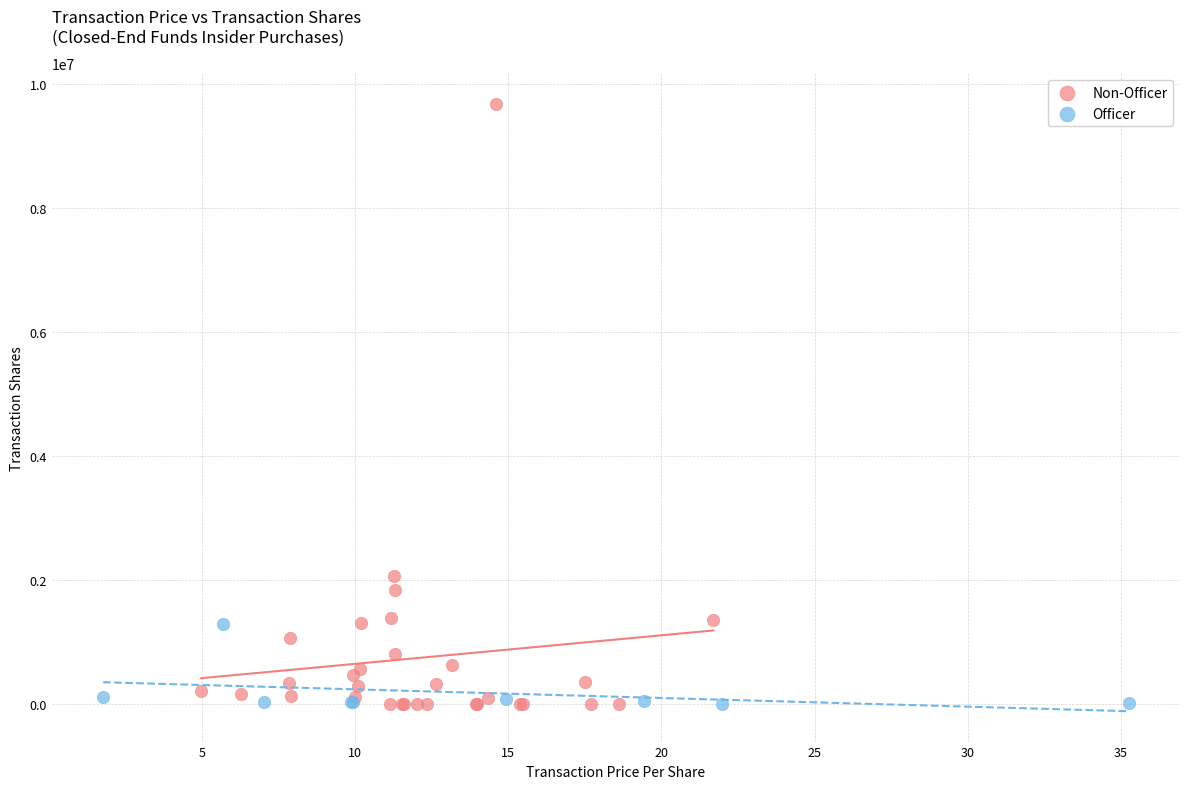

Which series reaches the maximum Y coordinate?

Non-Officer